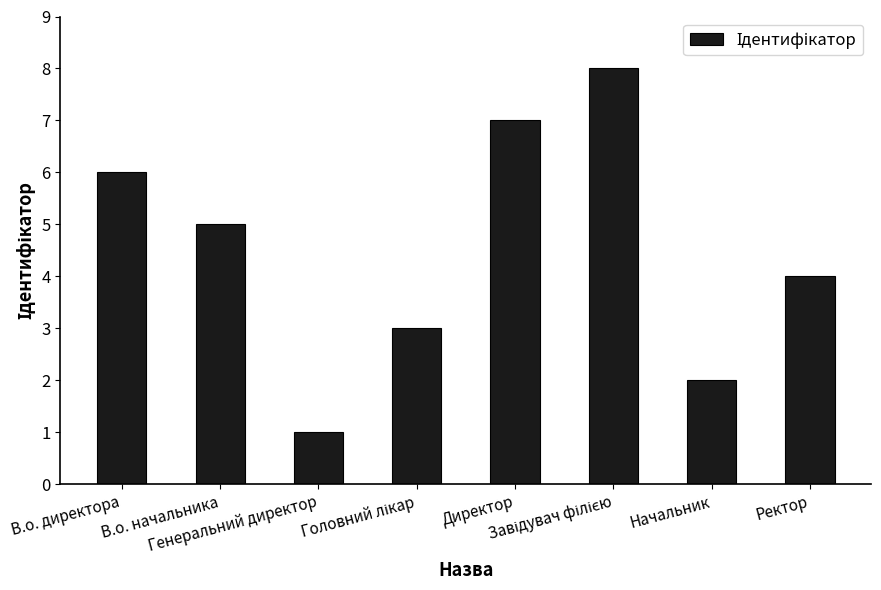

What is the minimum value shown in the chart?

1